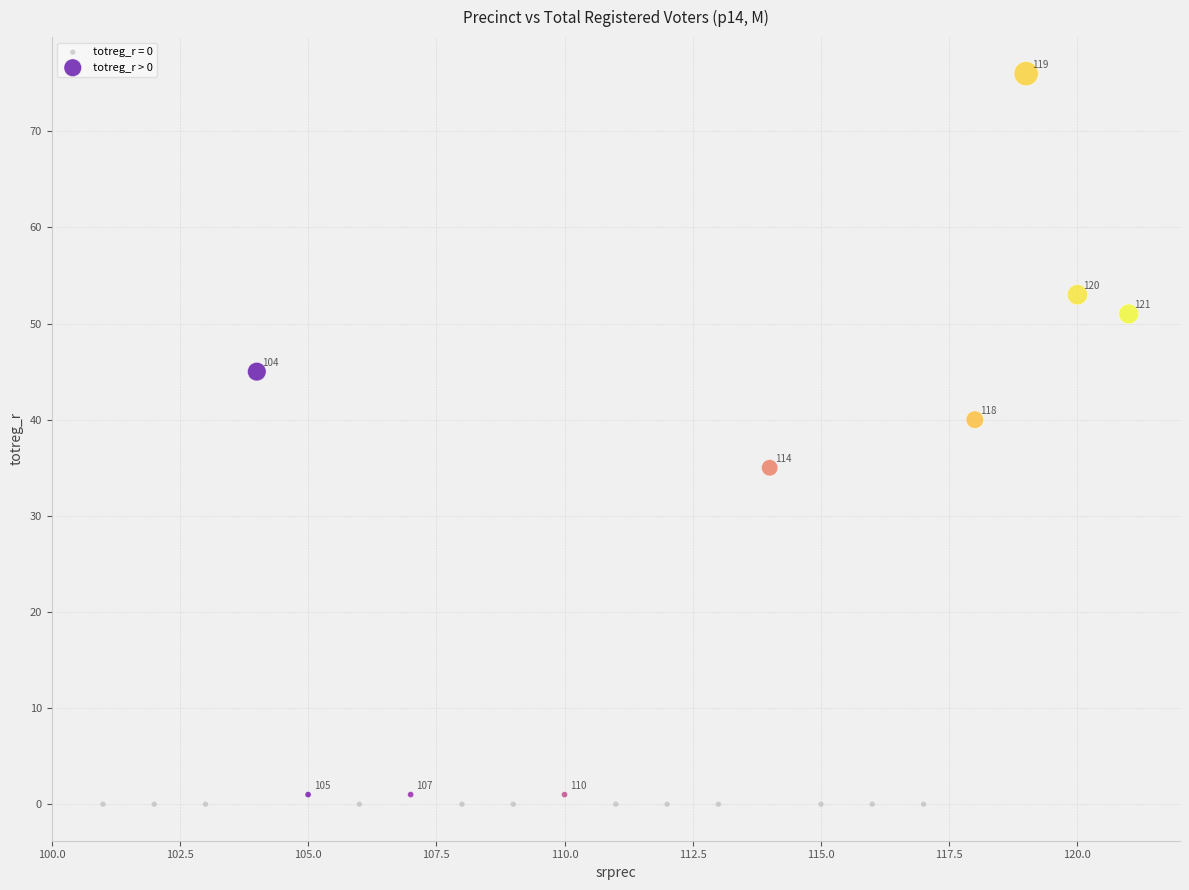

Which series reaches the maximum Y coordinate?

totreg_r > 0